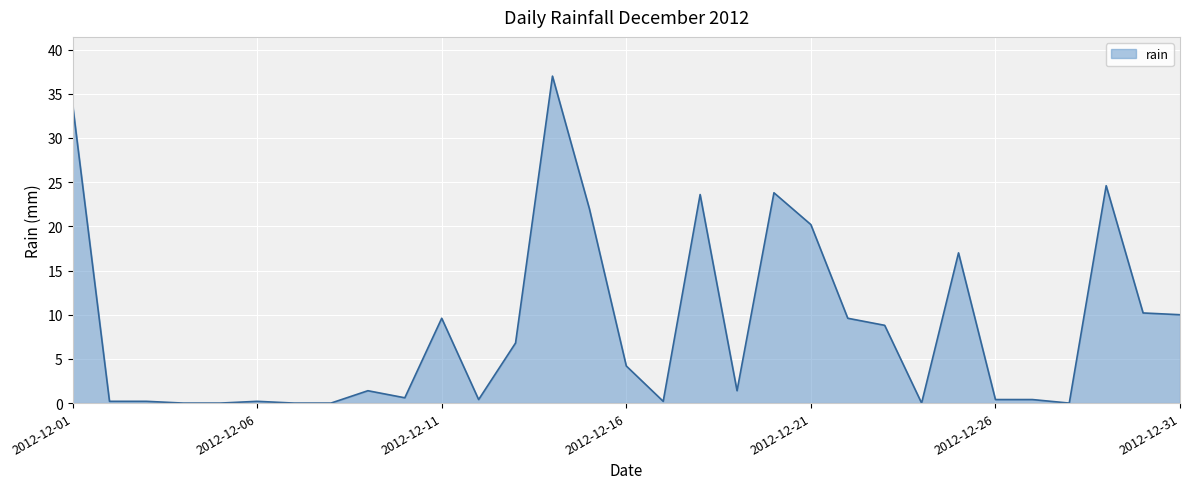

How many points are lower than both their immediate neighbors (excluding endpoints)?

6